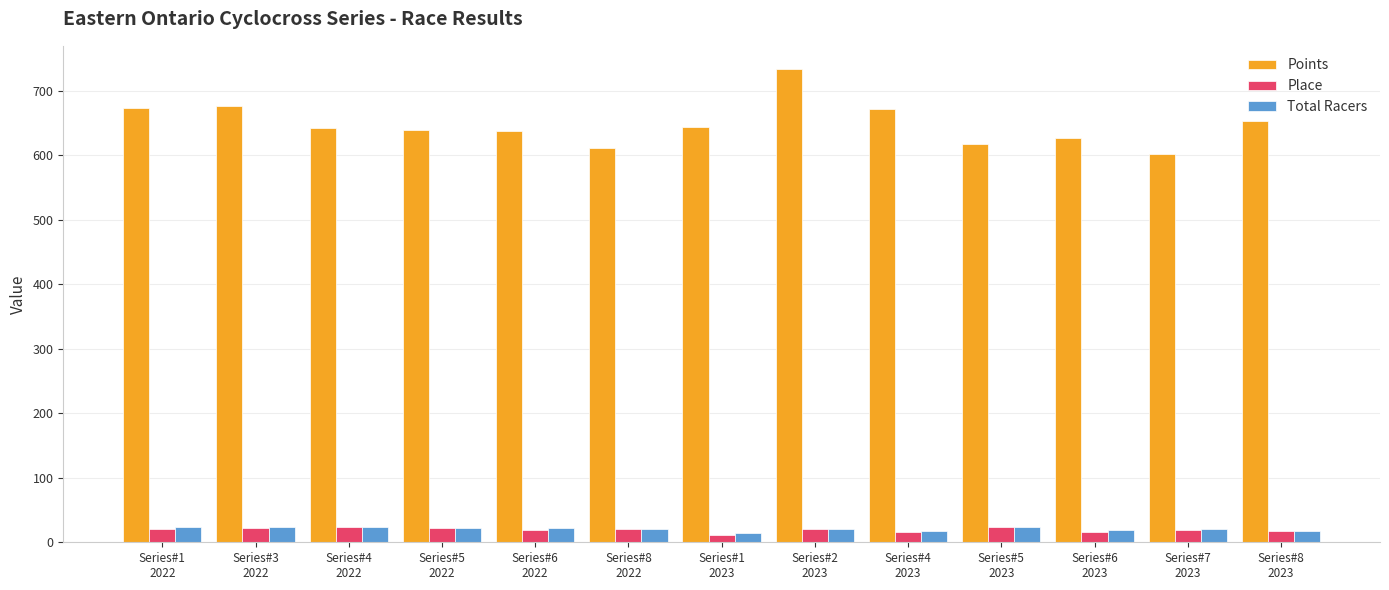

What is the average value of the Total Racers series?

20.6